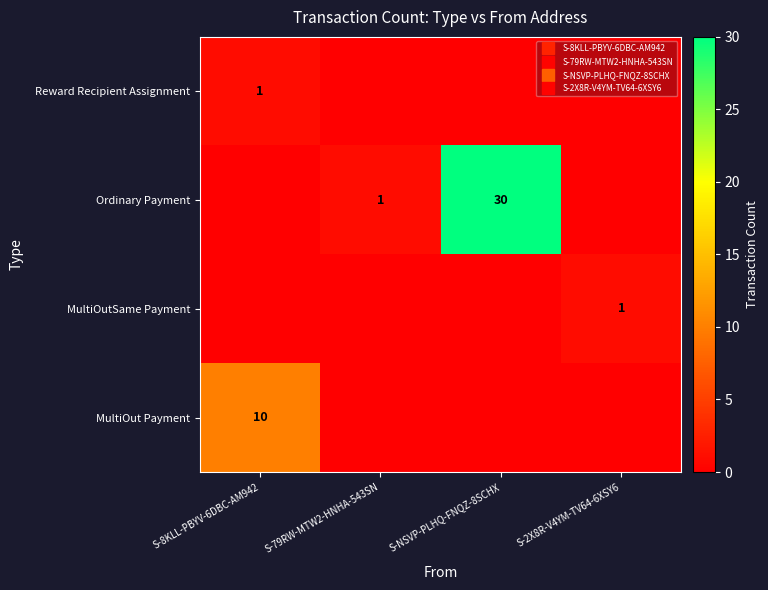

At which category is the sum across all series the highest?

S-NSVP-PLHQ-FNQZ-8SCHX